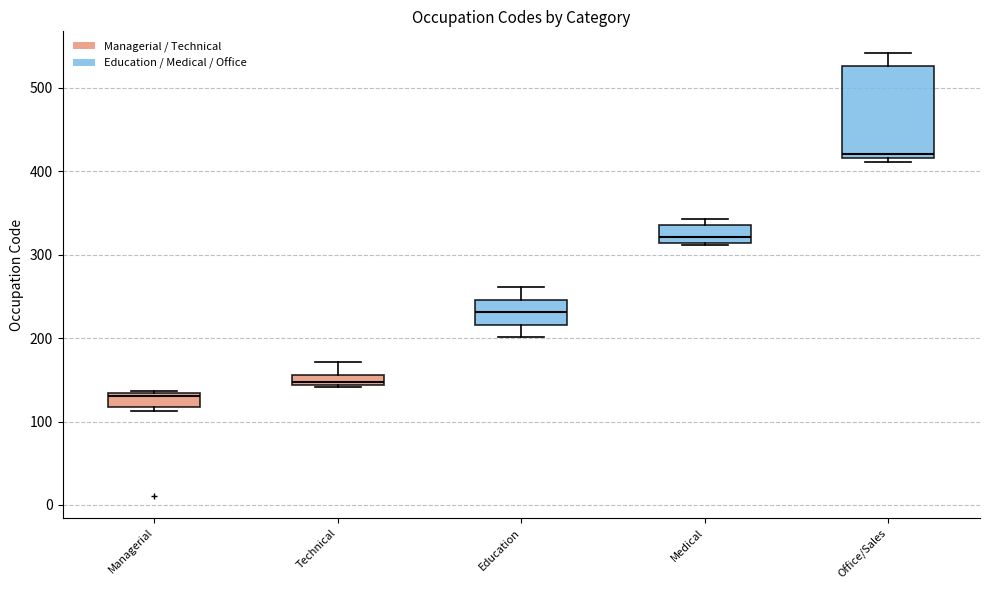

Which box has the lowest median line?

Managerial